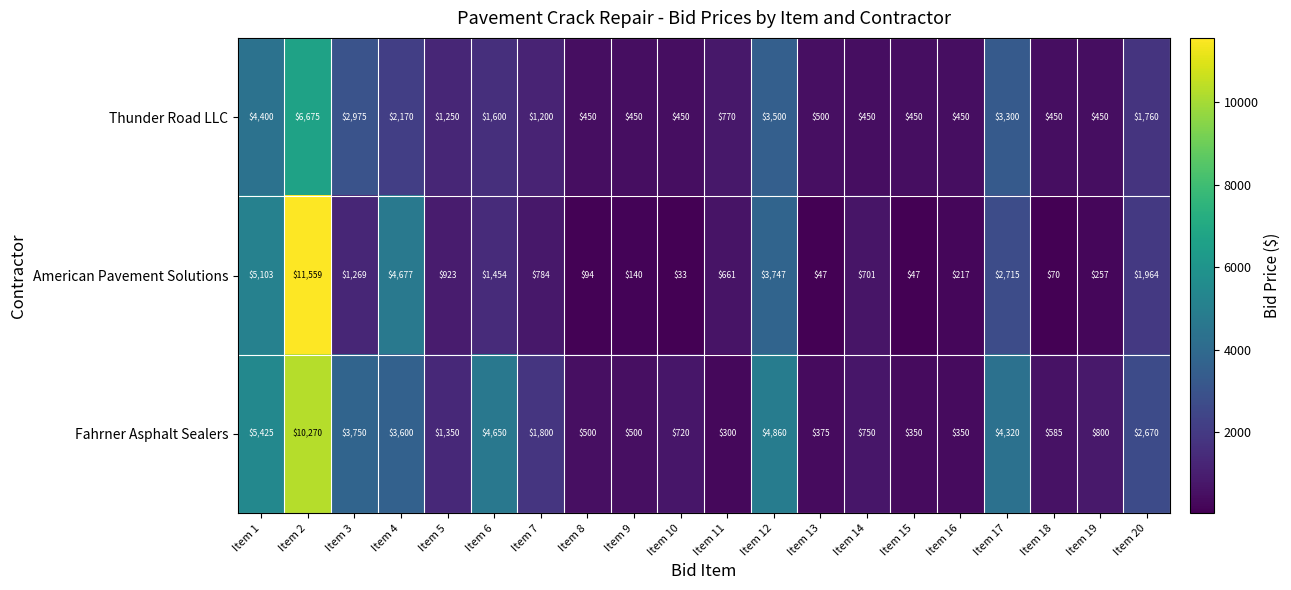

Which series changed the most between Item 6 and Item 10?

Fahrner Asphalt Sealers